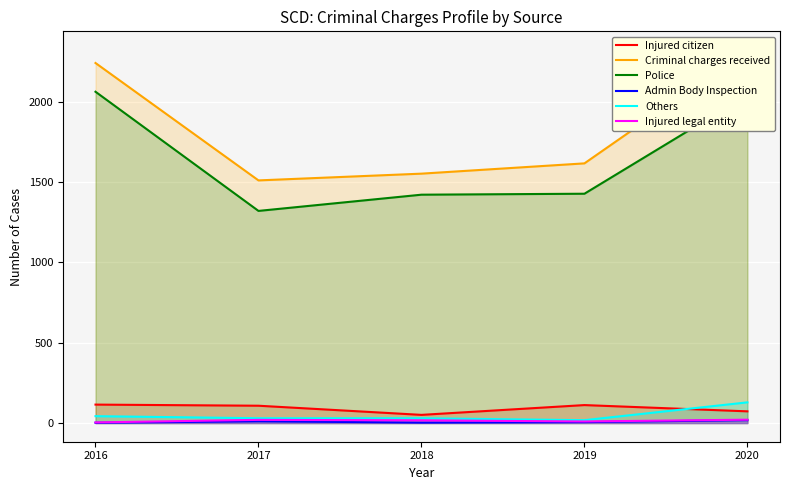

Reading right to left, transcribe all the data shown in this chart.

Injured citizen: 73	112	51	108	115
Criminal charges received: 2323	1617	1553	1511	2242
Police: 2043	1428	1422	1321	2063
Admin Body Inspection: 18	6	3	11	2
Others: 129	18	30	30	43
Injured legal entity: 21	10	17	20	4